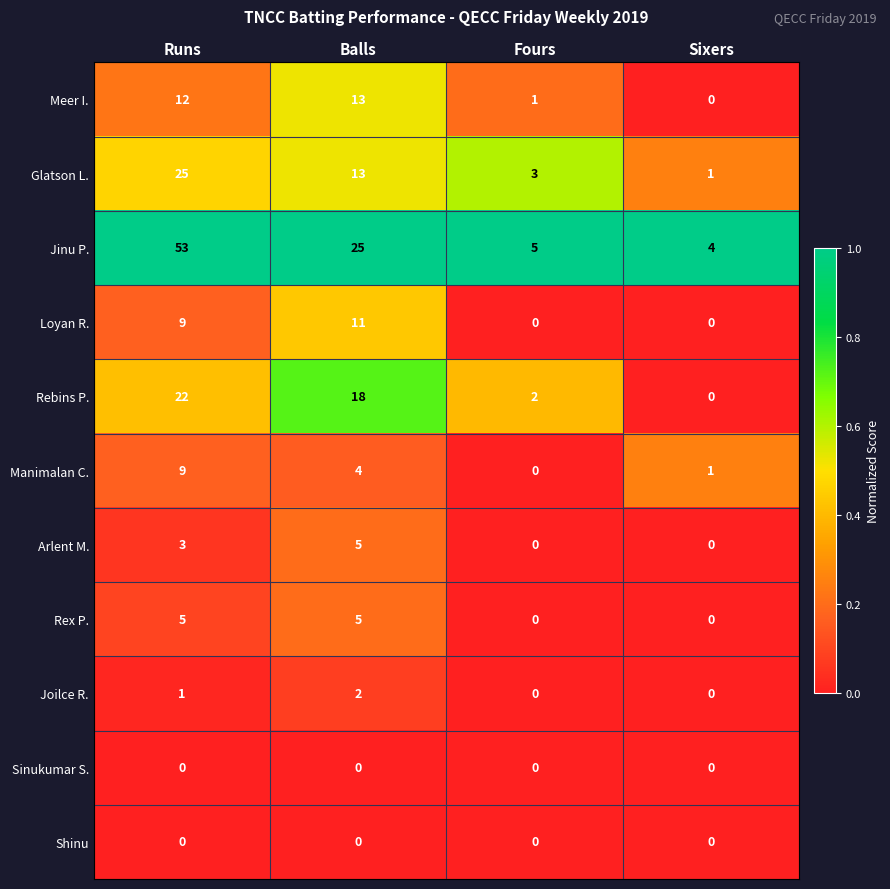

What is the greatest value displayed?

53